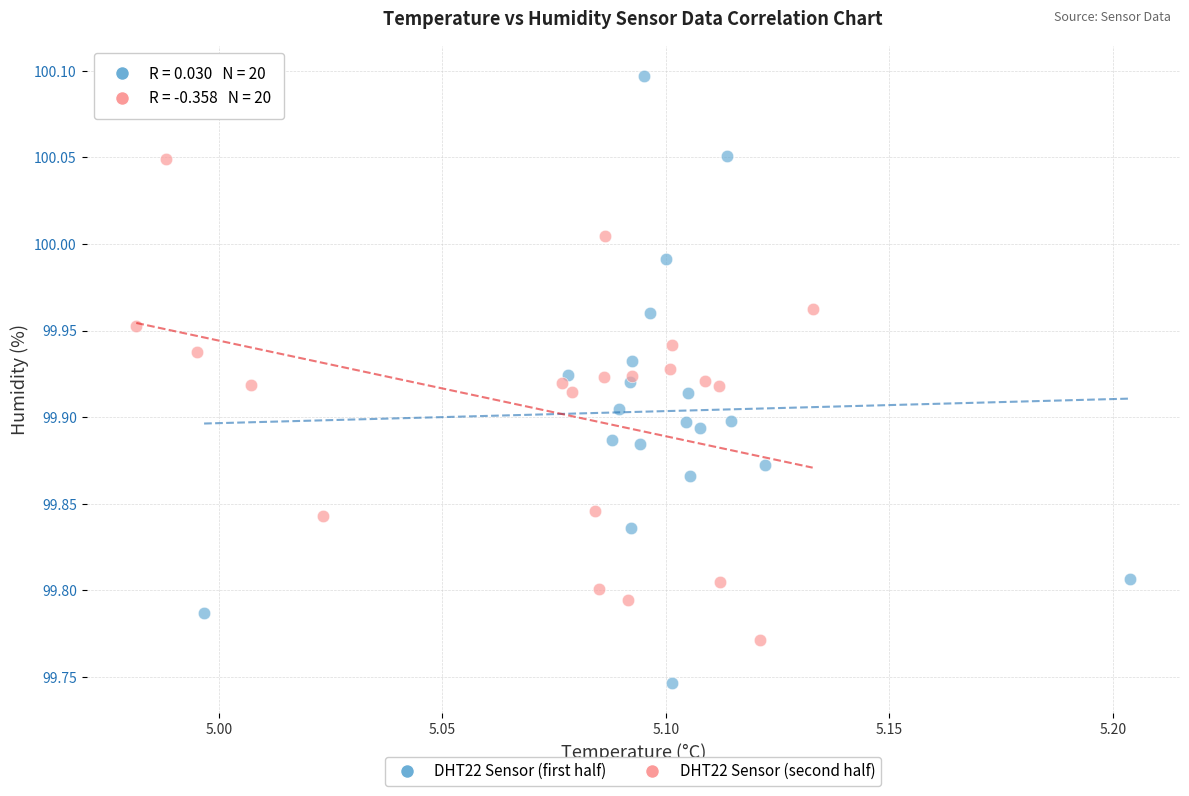

What are all the series names shown in the legend?

DHT22 Sensor (first half), DHT22 Sensor (second half)